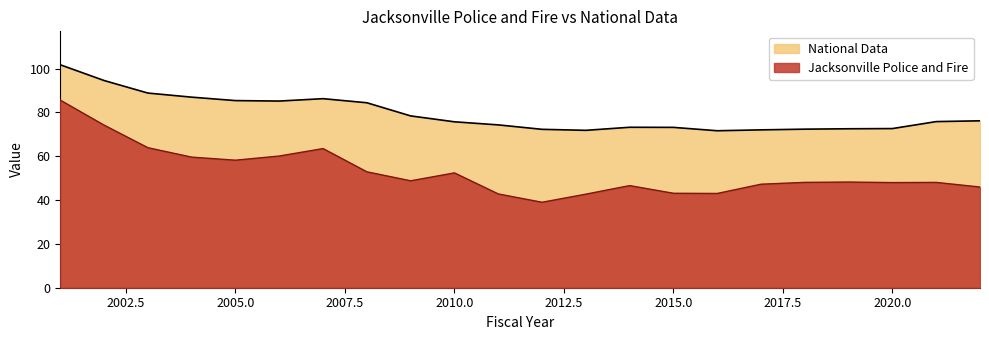

At 2001, list the series in order from largest to smallest.

National Data, Jacksonville Police and Fire